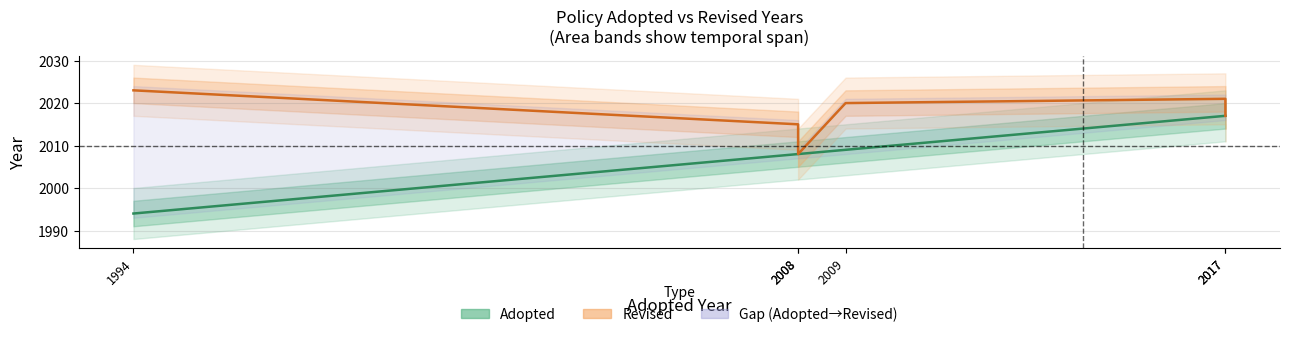

What is the ratio of the value at 1994 to the value at 2008?

1.0